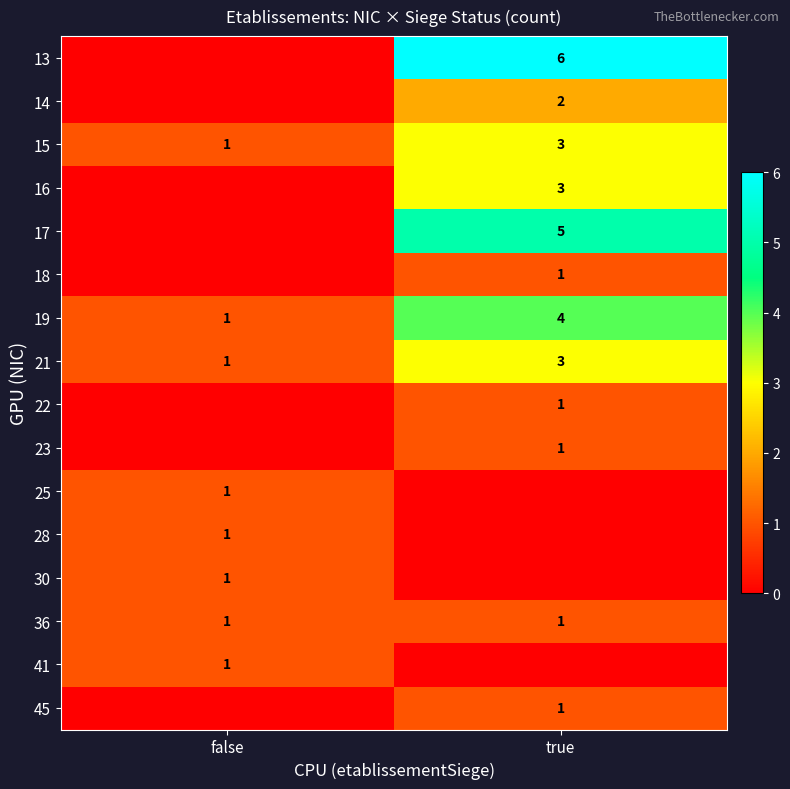

Is the value of 30 at false greater than the value of 17 at true?

No